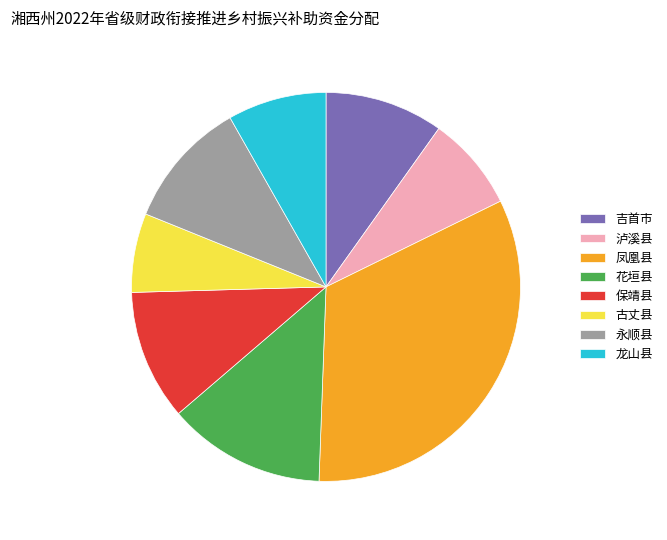

Is 永顺县 the majority of the pie?

No